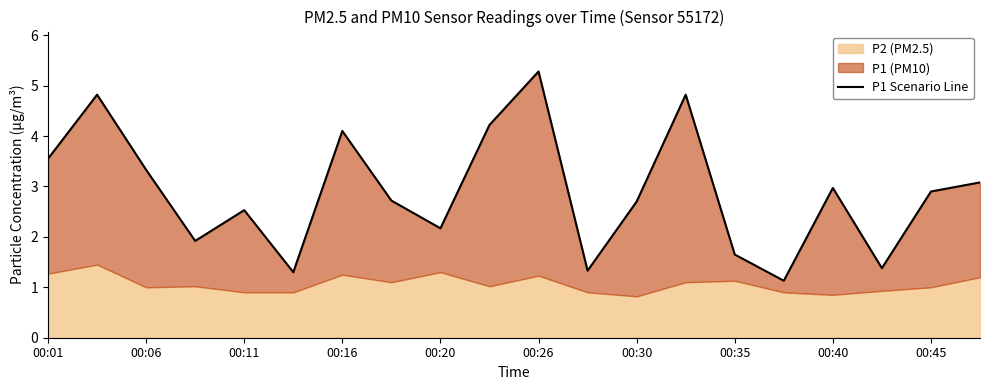

At which category does the chart reach its peak across all series?

00:26